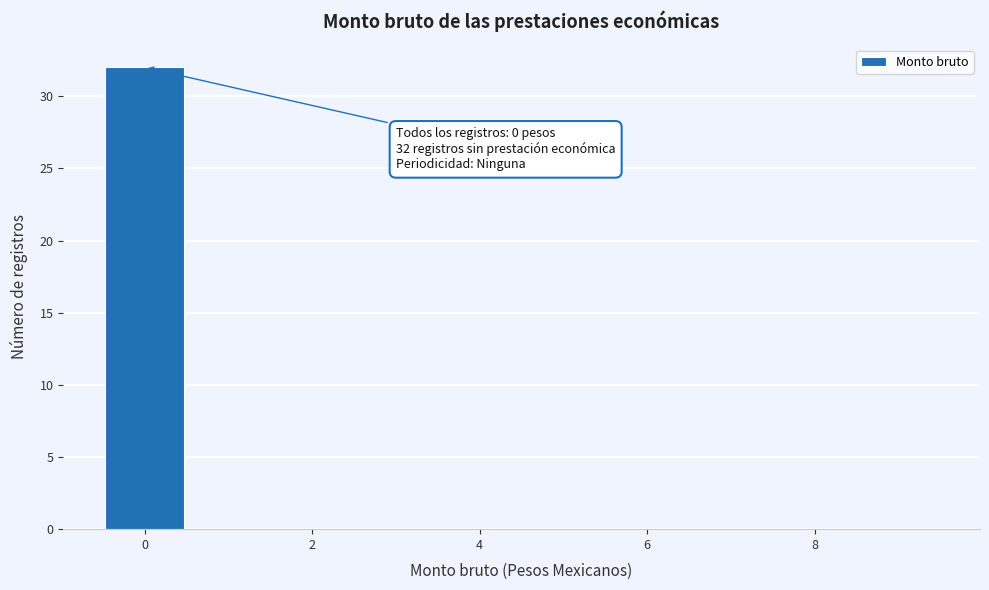

Which range on the x-axis has the tallest bar?

-0.5 to 0.5